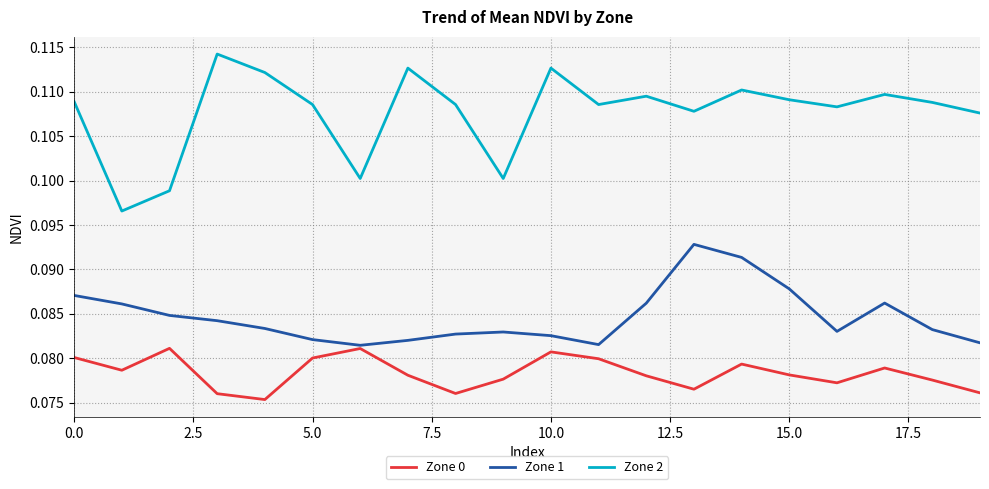

Which series has the largest range (max minus min)?

Zone 2